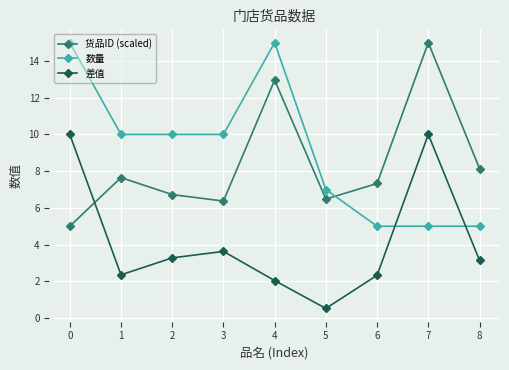

Does the chart have visible grid lines?

Yes